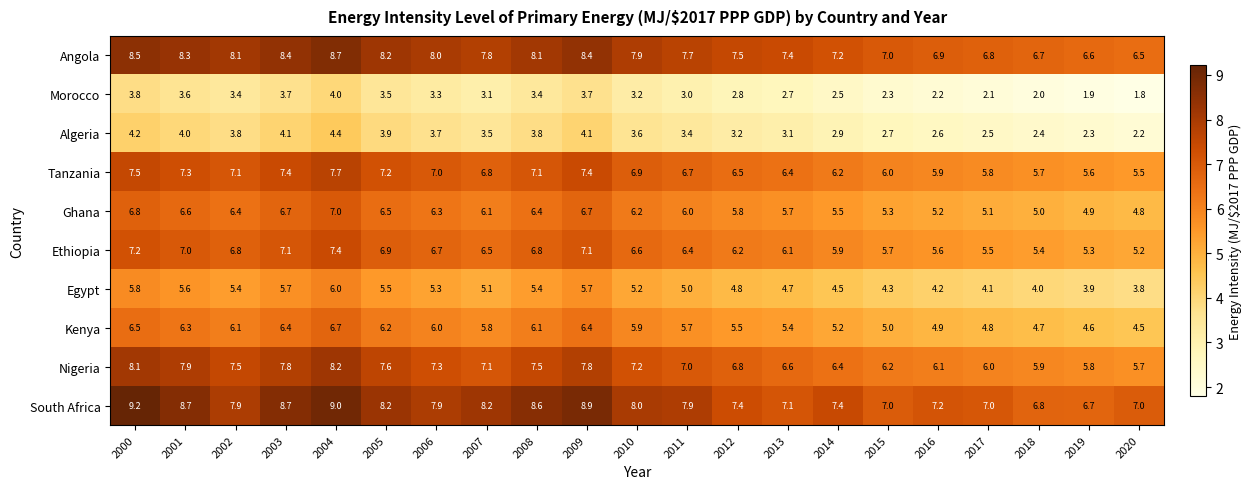

What is the approximate value of Angola at 2001?

8.3